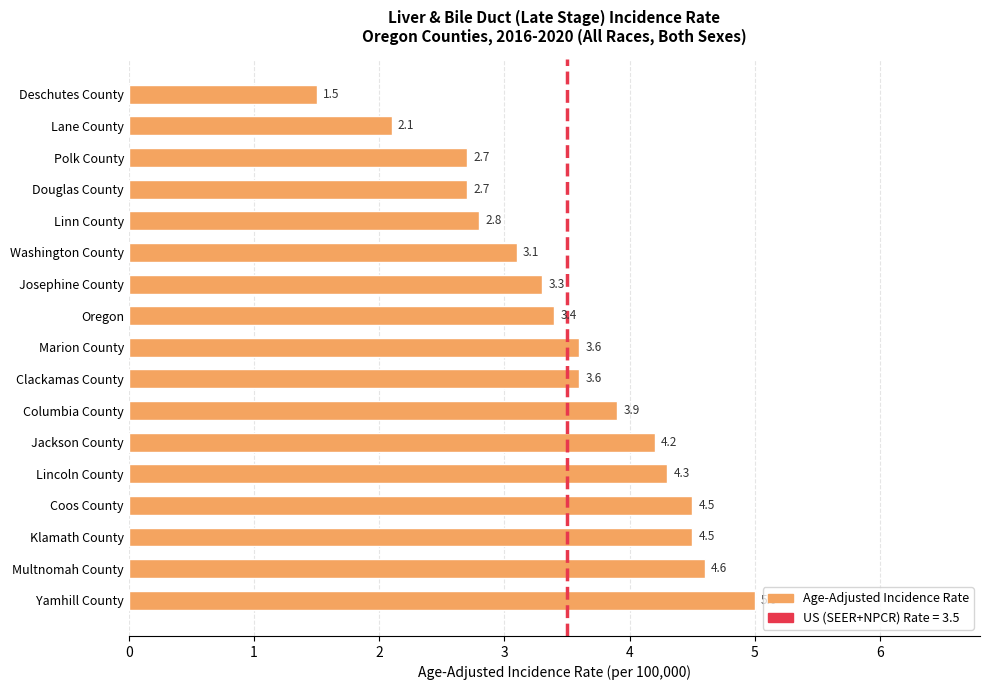

What is the smallest value displayed?

1.5